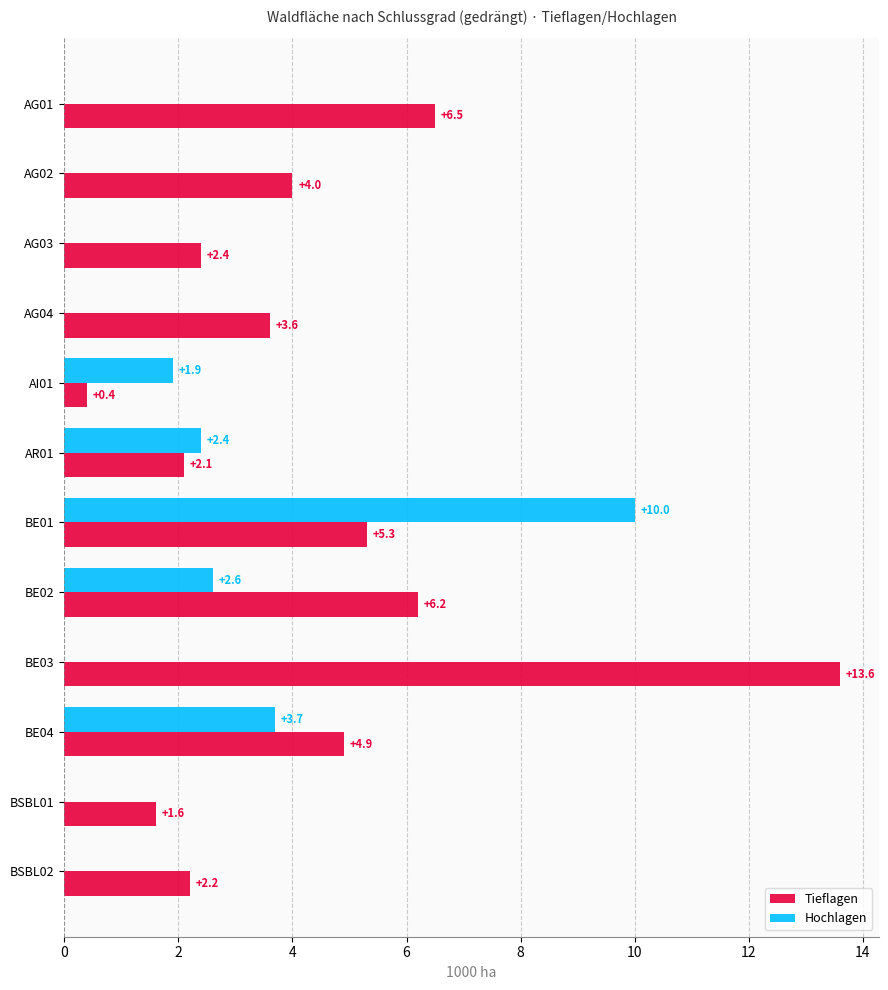

Which series changed the most between AG01 and BE04?

Hochlagen